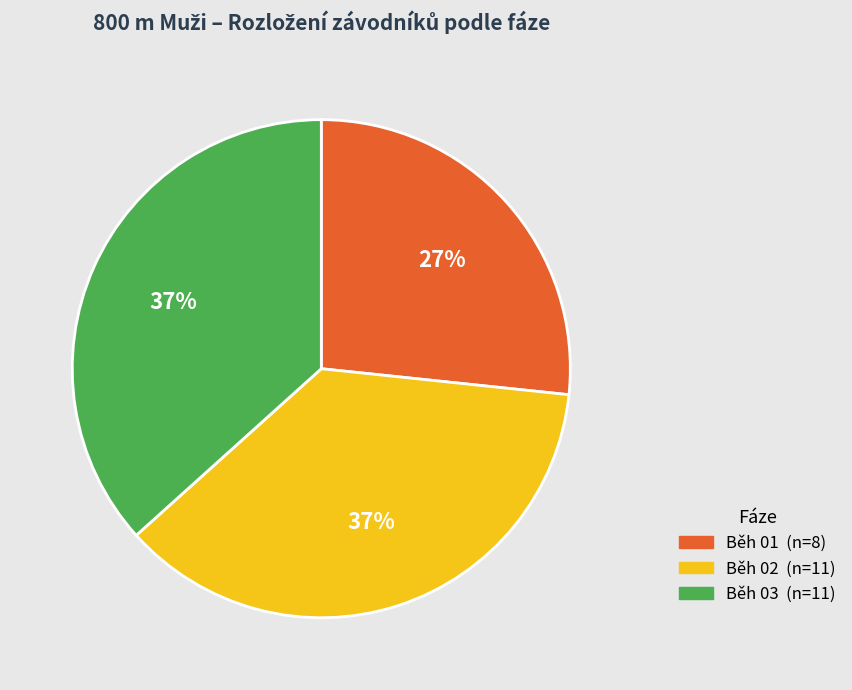

To the nearest percent, what percentage of the pie is Běh 01?

27%